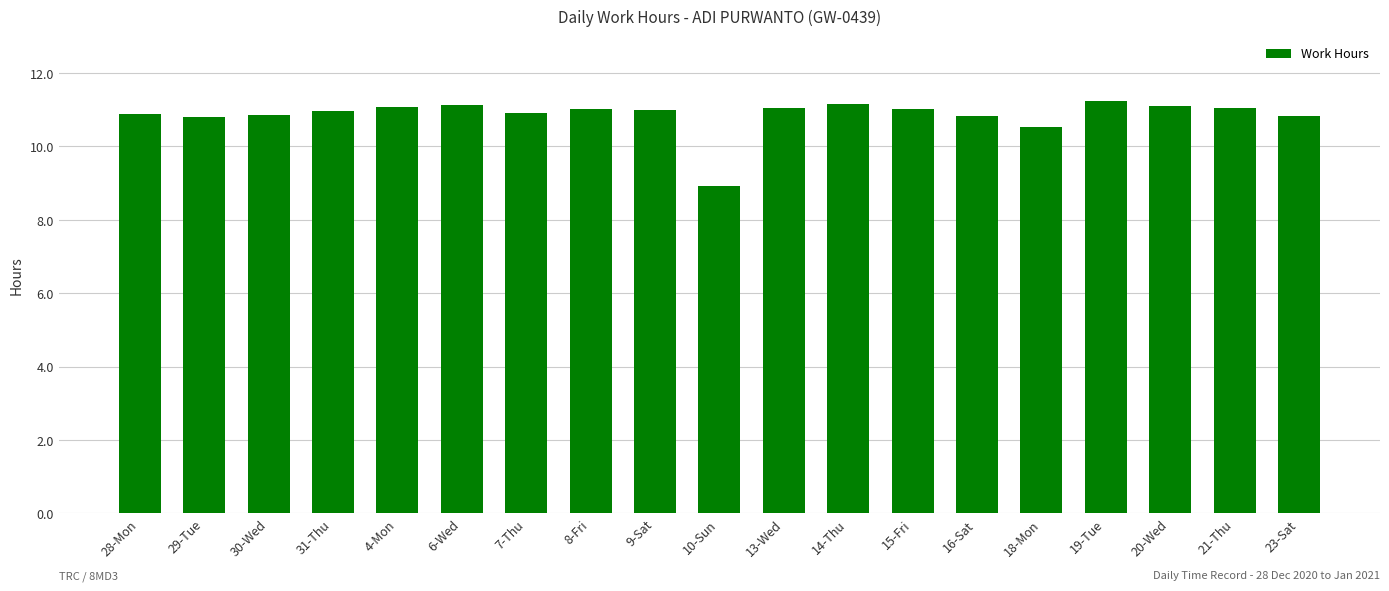

What position from the right is 16-Sat?

6